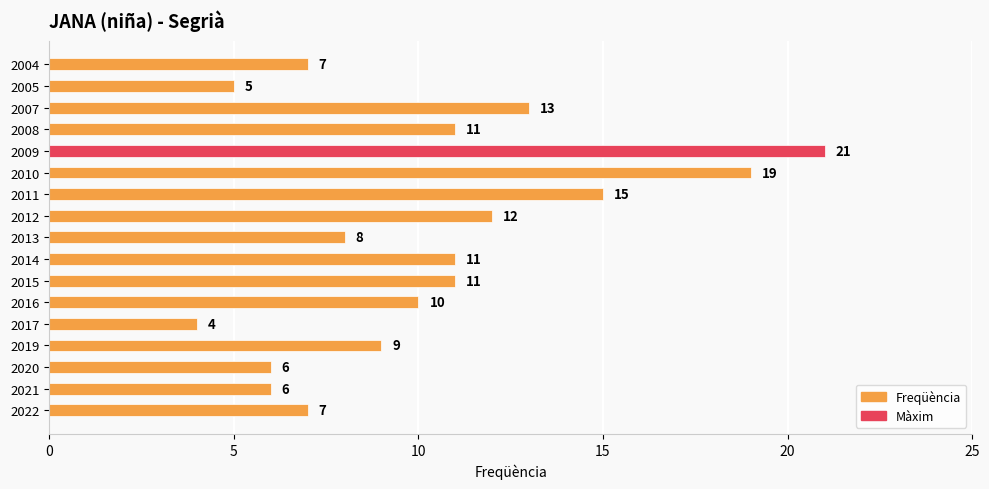

What is the minimum value shown in the chart?

4